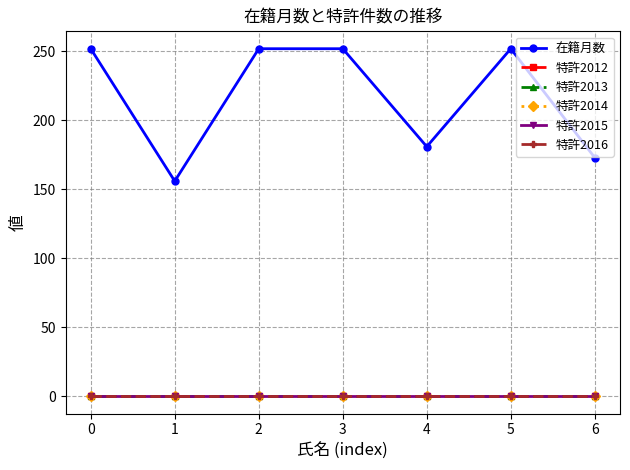

What is the difference between the highest and lowest values at 6?

173